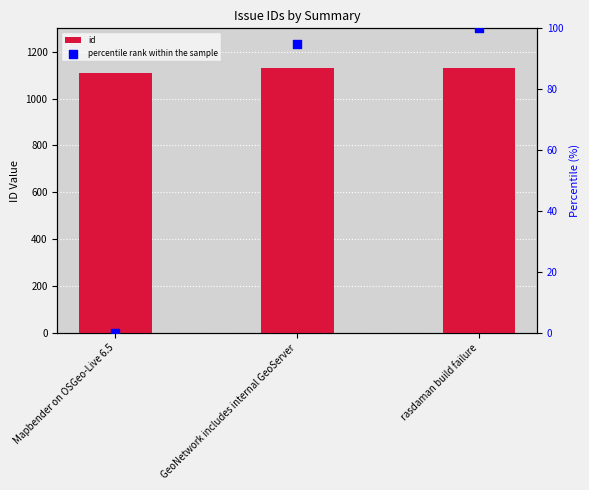

Is the value of id at rasdaman build failure greater than the value of percentile rank within the sample at GeoNetwork includes internal GeoServer?

Yes